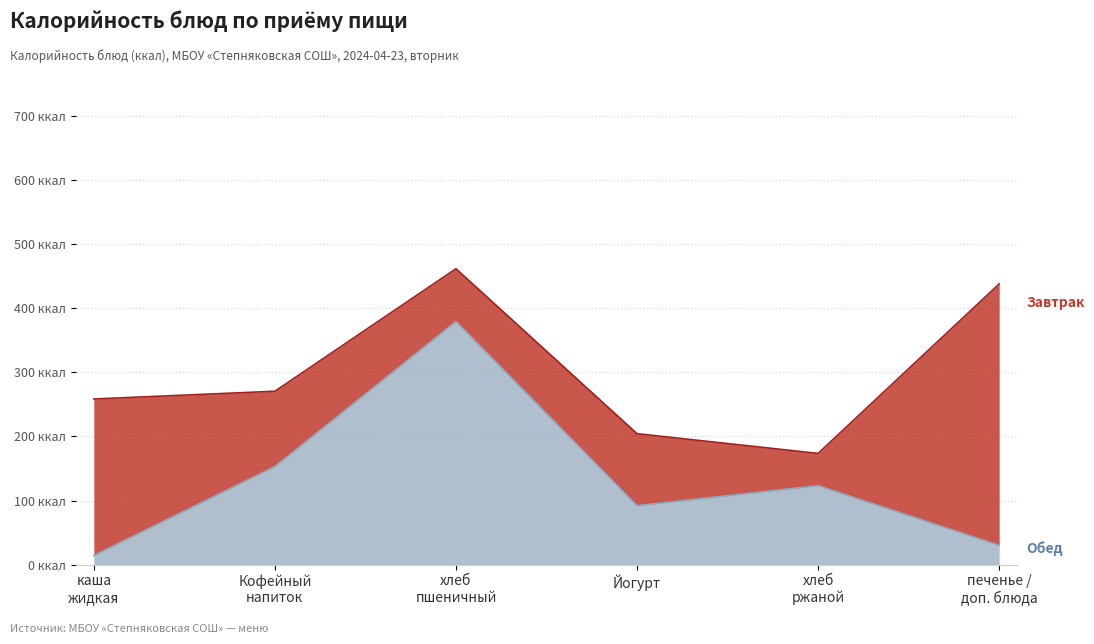

What is the minimum value shown in the chart?

14.4